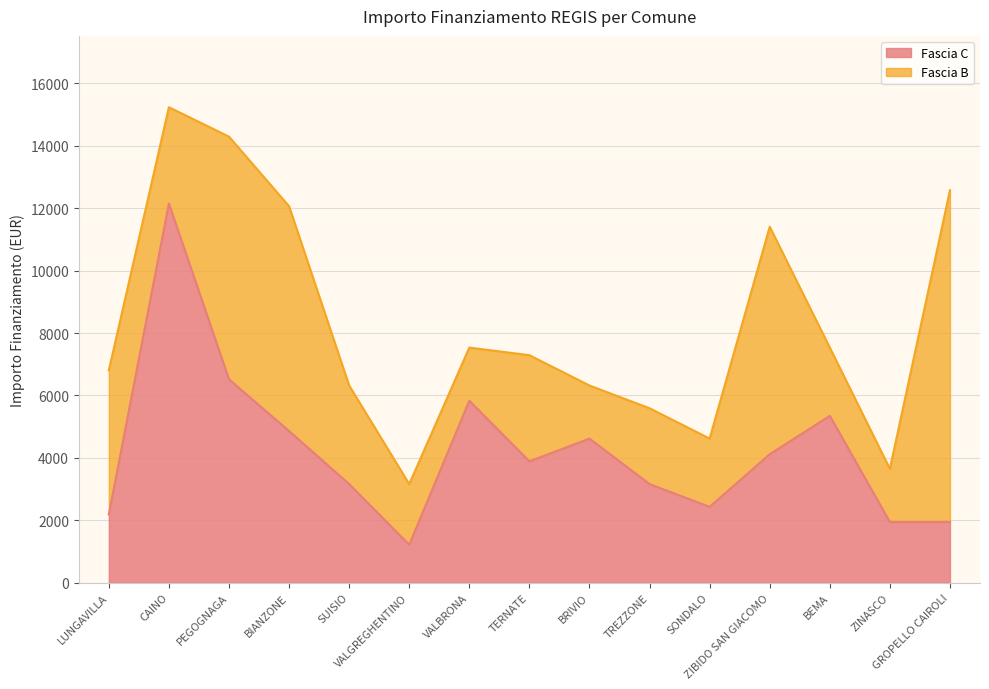

Rank the categories by value from lowest to highest.

VALGREGHENTINO, ZINASCO, GROPELLO CAIROLI, LUNGAVILLA, SONDALO, SUISIO, TREZZONE, TERNATE, ZIBIDO SAN GIACOMO, BRIVIO, BIANZONE, BEMA, VALBRONA, PEGOGNAGA, CAINO